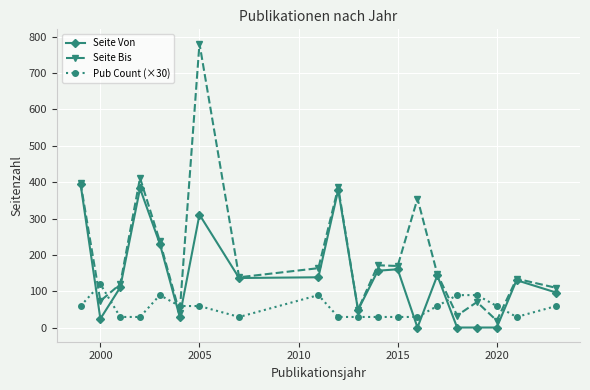

List the series in order of their overall mean, highest first.

Seite Bis, Seite Von, Pub Count (×30)